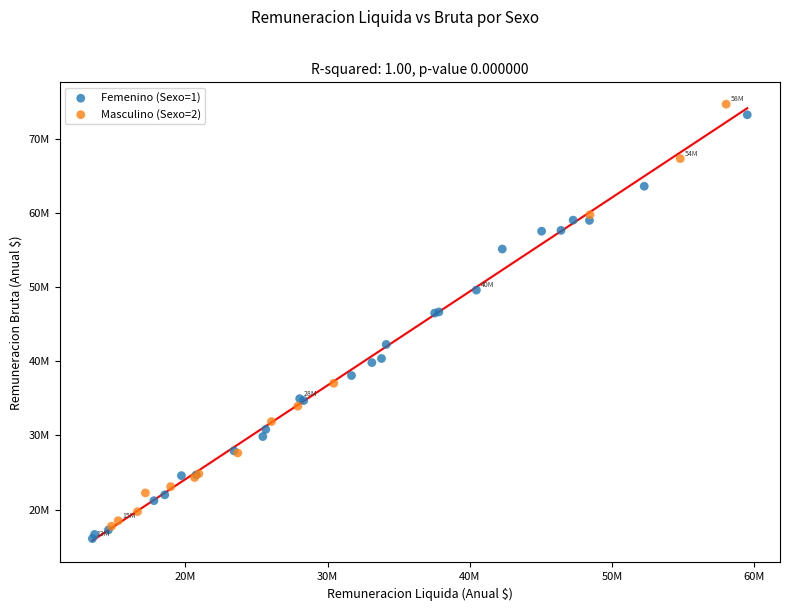

Which series reaches the maximum Y coordinate?

Masculino (Sexo=2)